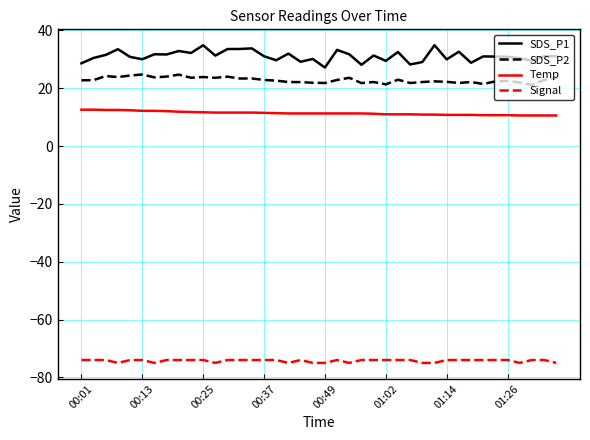

What is the minimum value for Signal?

-75.0